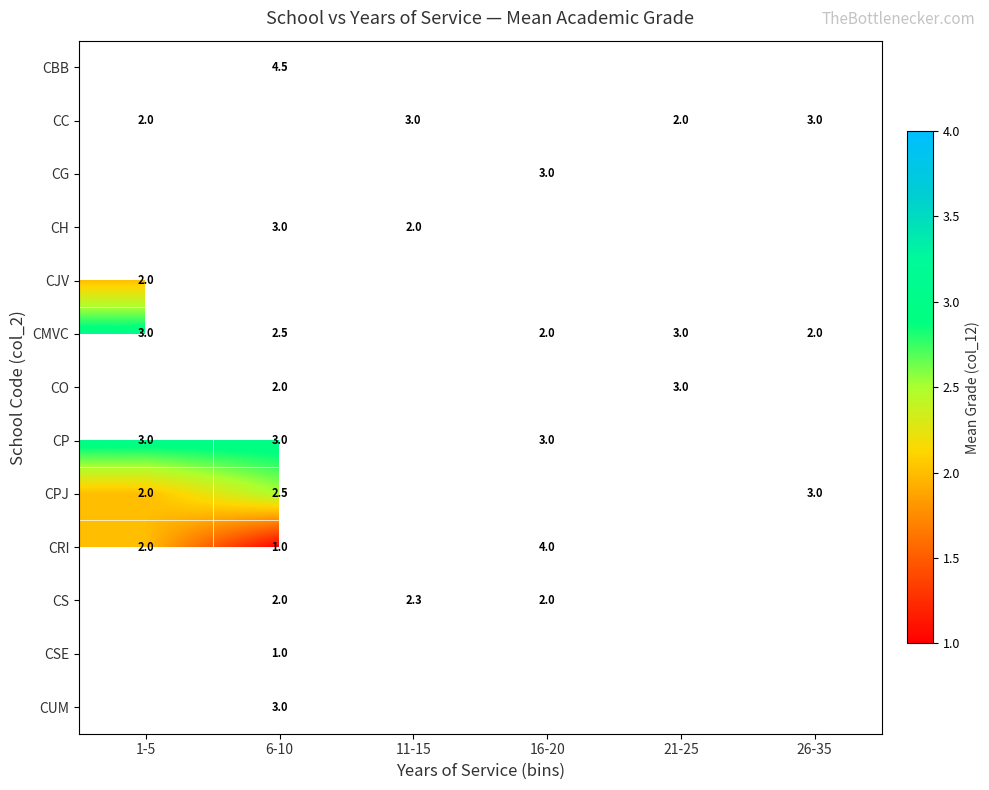

The CP series shows 3.0 at 1-5. True or false?

True